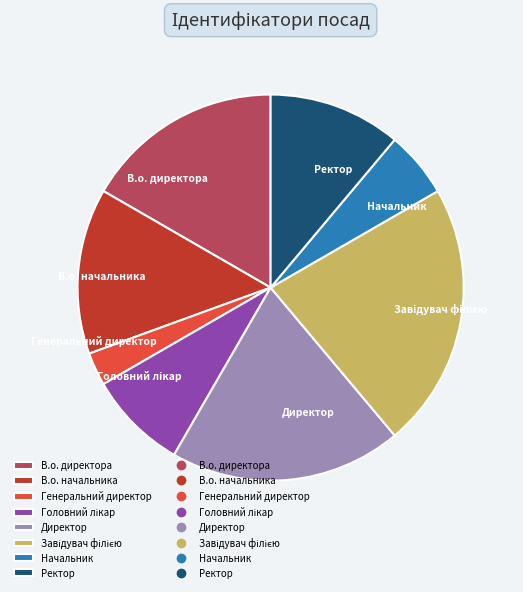

Which slice is the smallest?

Генеральний директор